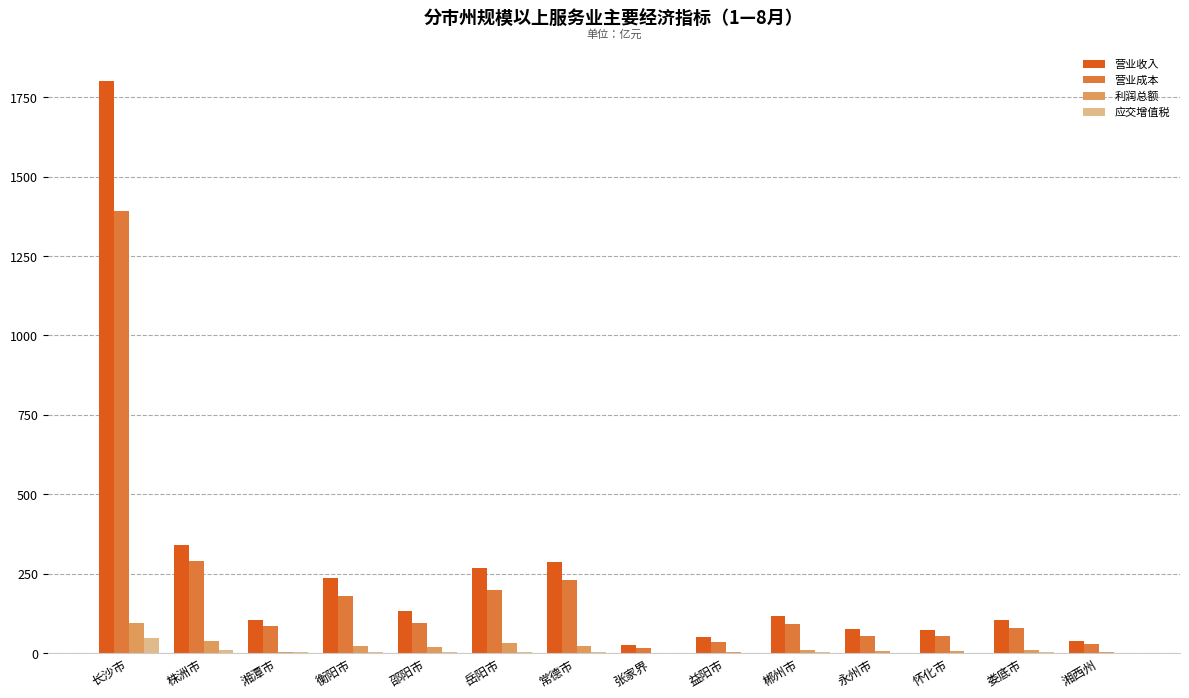

True or false: 营业成本 has a value of 288.7 at 株洲市.

True